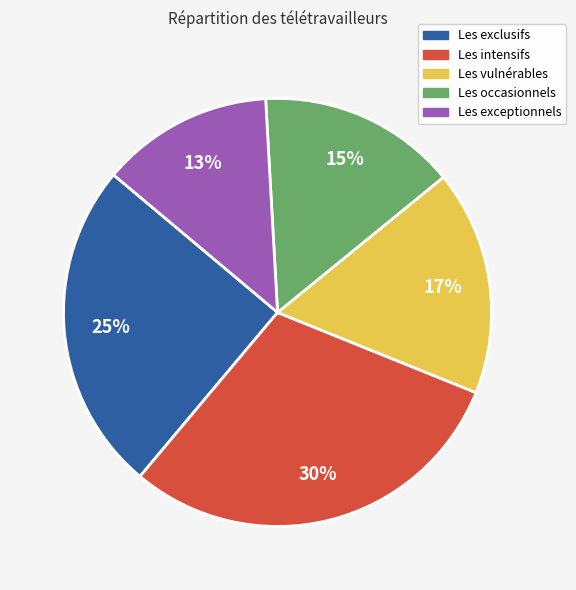

Is it true that Les occasionnels is 15% of the pie?

True